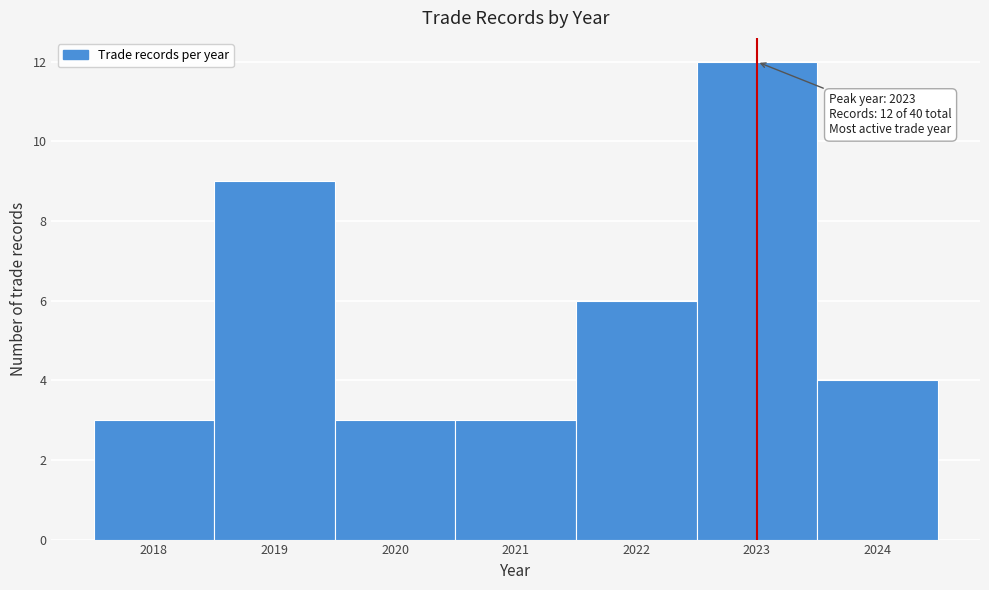

Which range on the x-axis has the tallest bar?

2022.5 to 2023.5